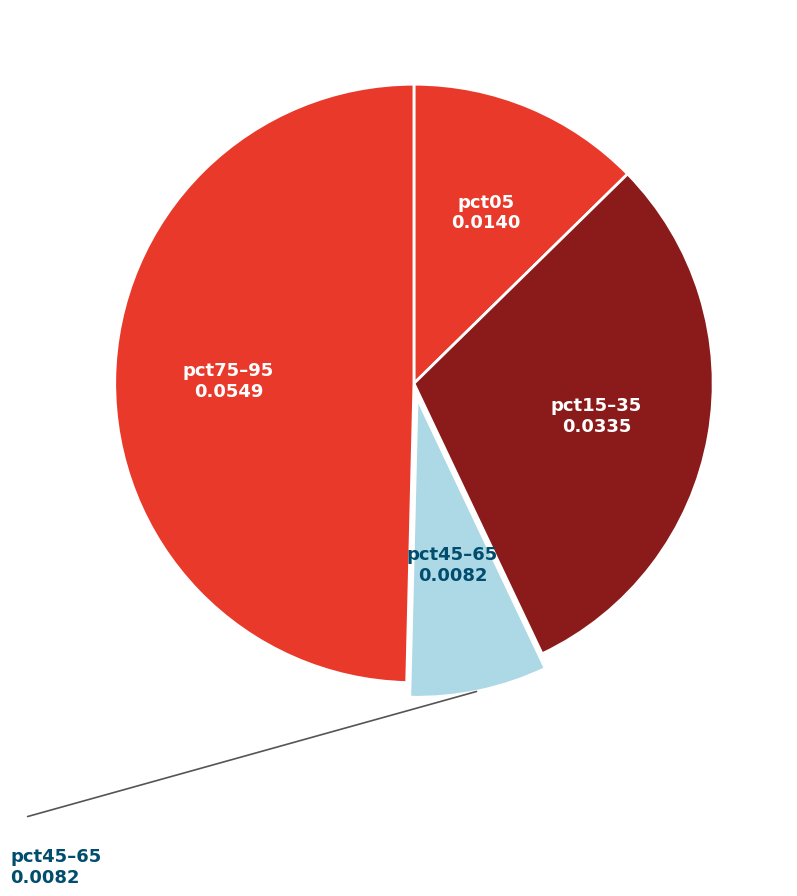

Count the number of slices in the pie.

4